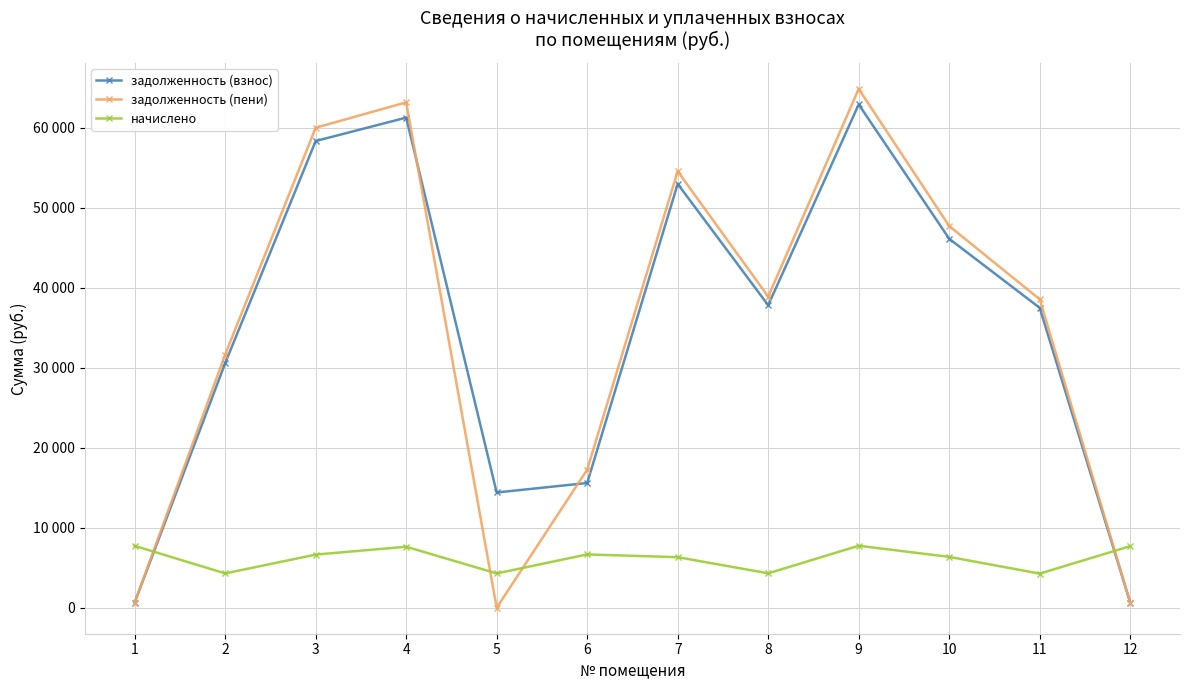

How many interior local peaks does the начислено series have?

3